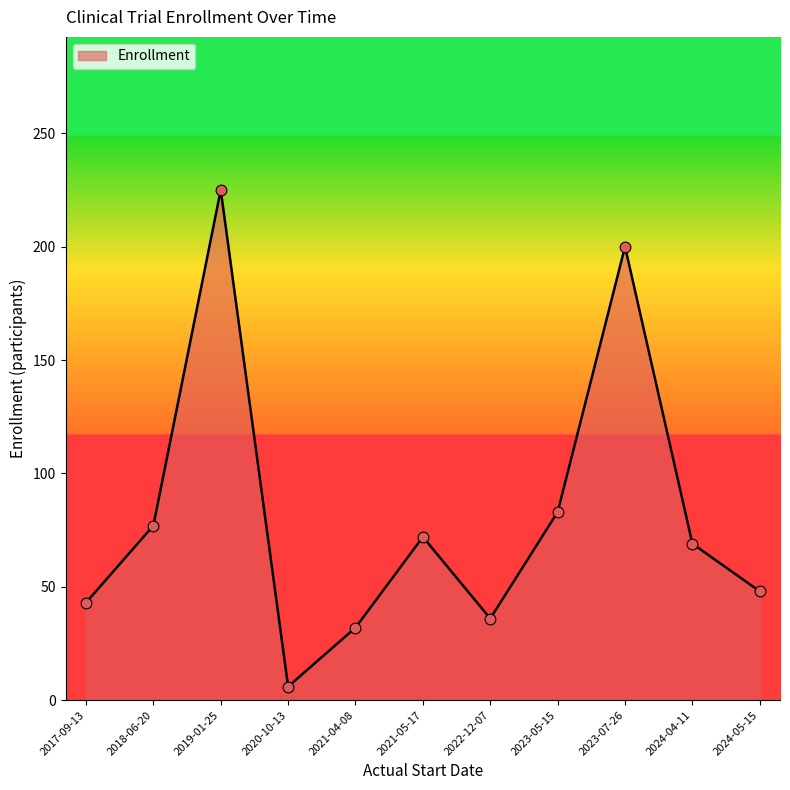

What is the ratio of the value at 2023-07-26 to the value at 2021-04-08?

6.2